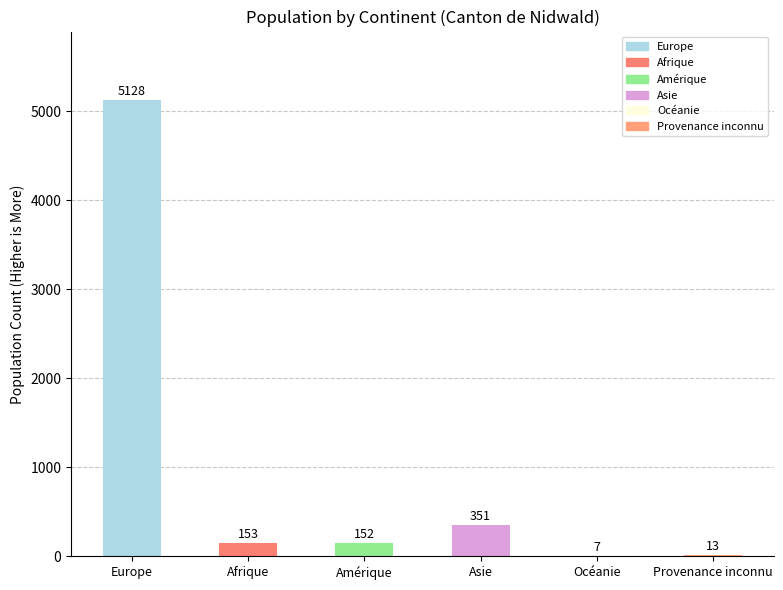

The value at Provenance inconnu is 13. True or false?

True